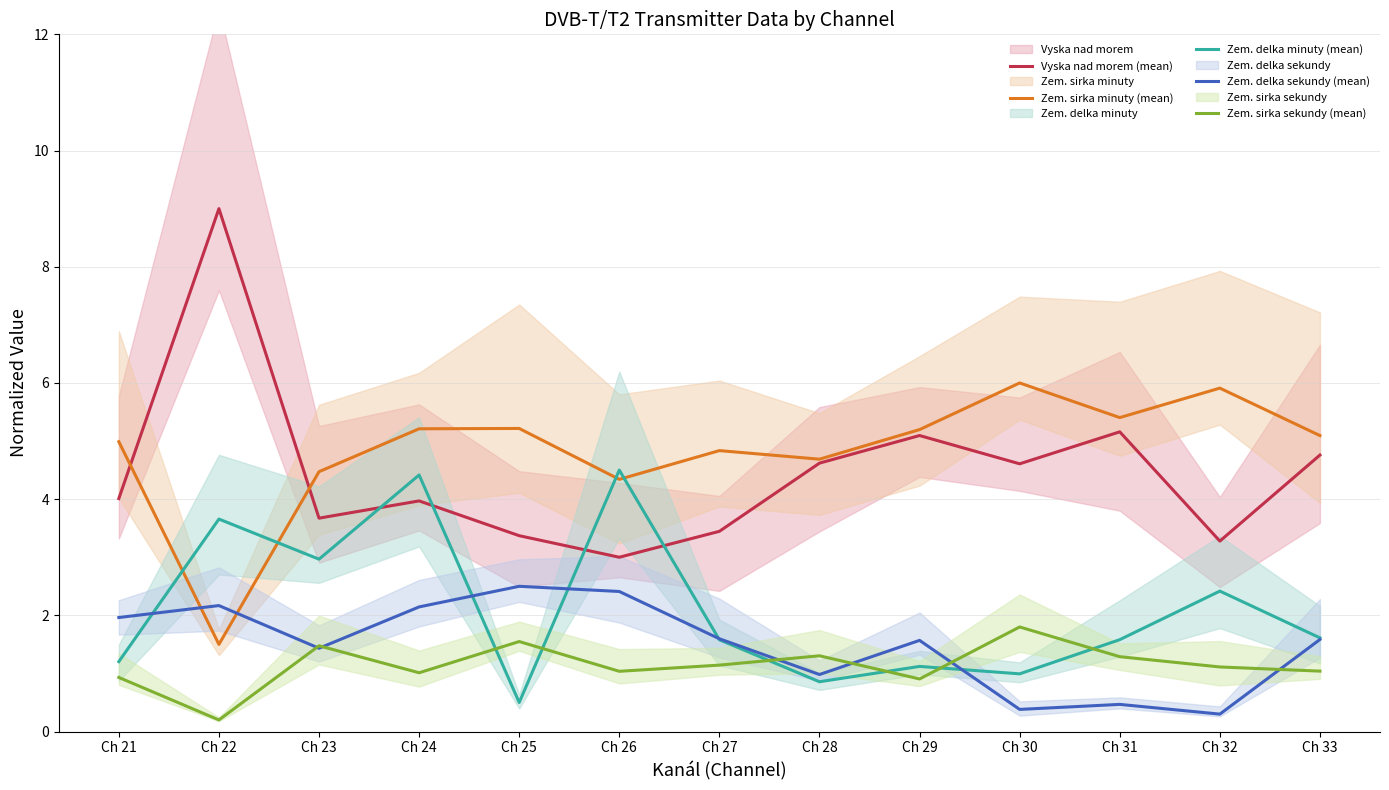

True or false: Zem. delka minuty (mean) and Zem. sirka sekundy (mean) intersect in this chart.

True